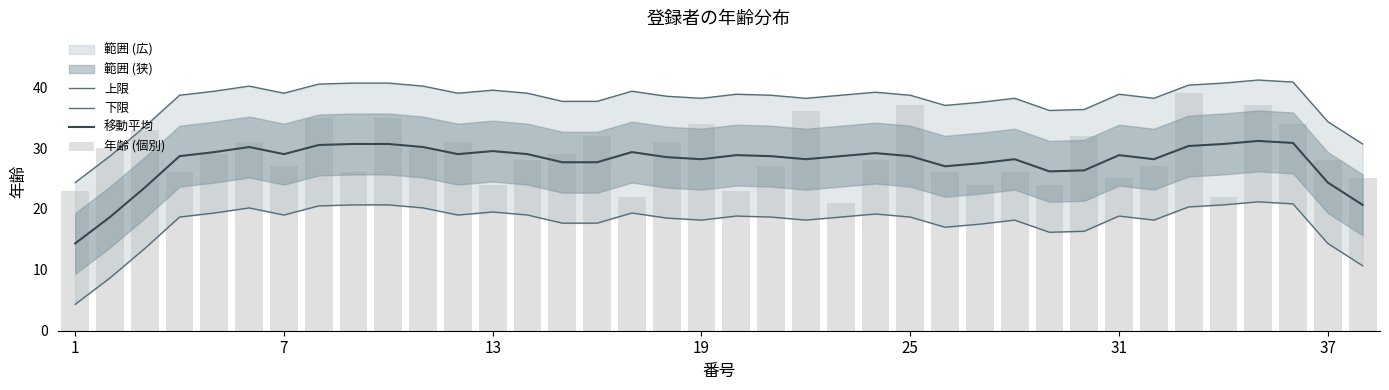

How many values in the 下限 series exceed 18?

27